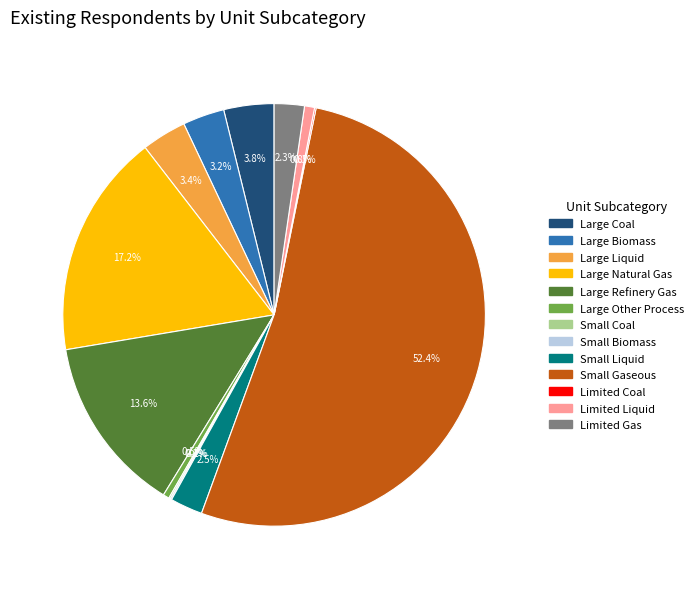

How much of the chart is everything except Large Natural Gas?

82.8%